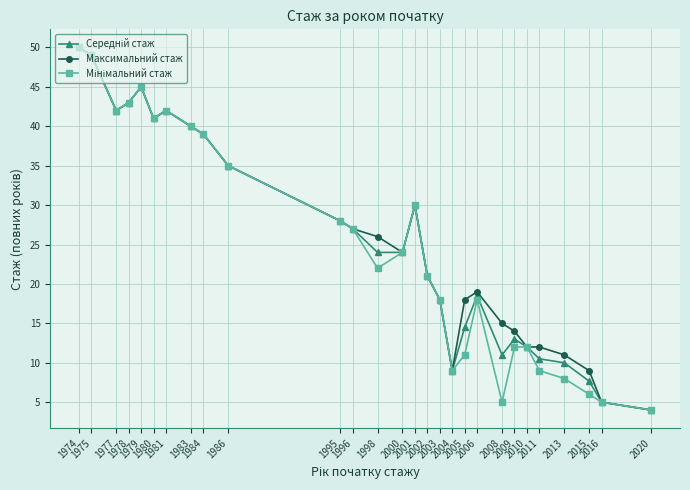

At how many categories does at least one series exceed 46?

2